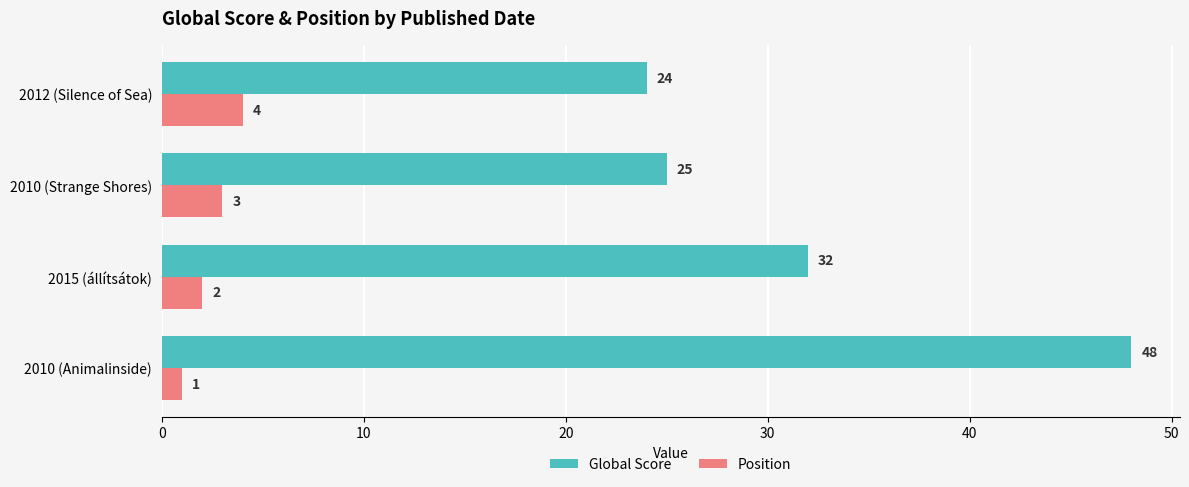

What is the lowest value of the Global Score series?

24